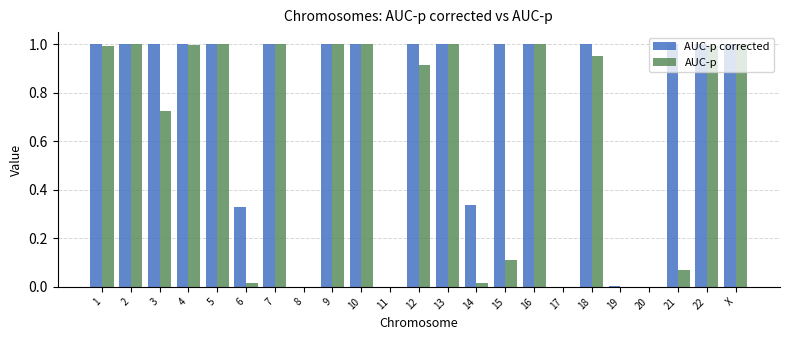

How many categories are shown in the chart?

23